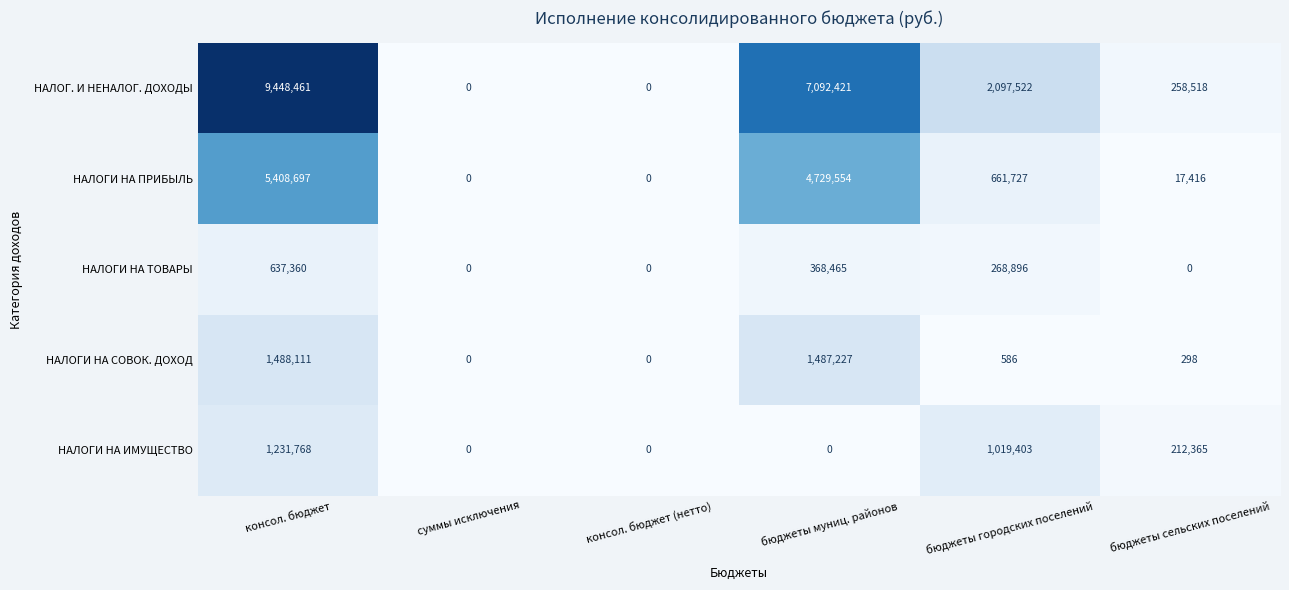

Reading left to right, extract all data points from this chart.

НАЛОГ. И НЕНАЛОГ. ДОХОДЫ: консол. бюджет=9448461	суммы исключения=0	консол. бюджет (нетто)=0	бюджеты муниц. районов=7092421	бюджеты городских поселений=2097522	бюджеты сельских поселений=258518
НАЛОГИ НА ПРИБЫЛЬ: консол. бюджет=5408697	суммы исключения=0	консол. бюджет (нетто)=0	бюджеты муниц. районов=4729554	бюджеты городских поселений=661727	бюджеты сельских поселений=17416
НАЛОГИ НА ТОВАРЫ: консол. бюджет=637360	суммы исключения=0	консол. бюджет (нетто)=0	бюджеты муниц. районов=368465	бюджеты городских поселений=268896	бюджеты сельских поселений=0
НАЛОГИ НА СОВОК. ДОХОД: консол. бюджет=1488111	суммы исключения=0	консол. бюджет (нетто)=0	бюджеты муниц. районов=1487227	бюджеты городских поселений=586	бюджеты сельских поселений=298
НАЛОГИ НА ИМУЩЕСТВО: консол. бюджет=1231768	суммы исключения=0	консол. бюджет (нетто)=0	бюджеты муниц. районов=0	бюджеты городских поселений=1019403	бюджеты сельских поселений=212365